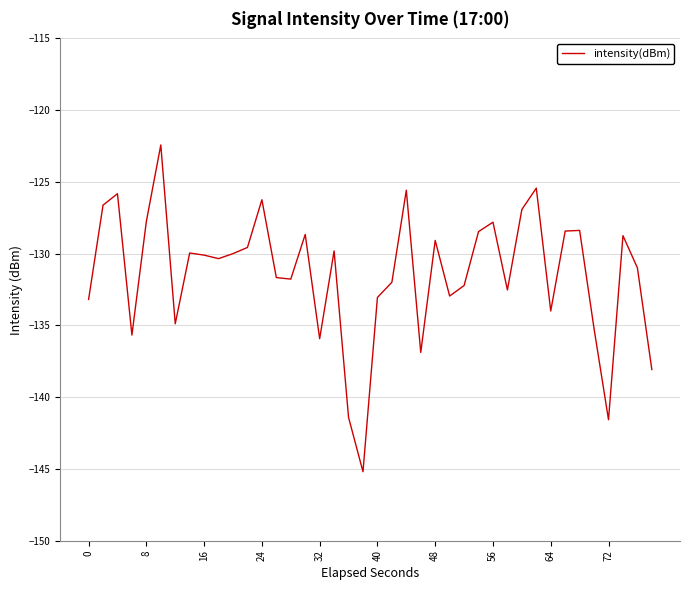

What is the difference between the maximum and minimum values?

22.8